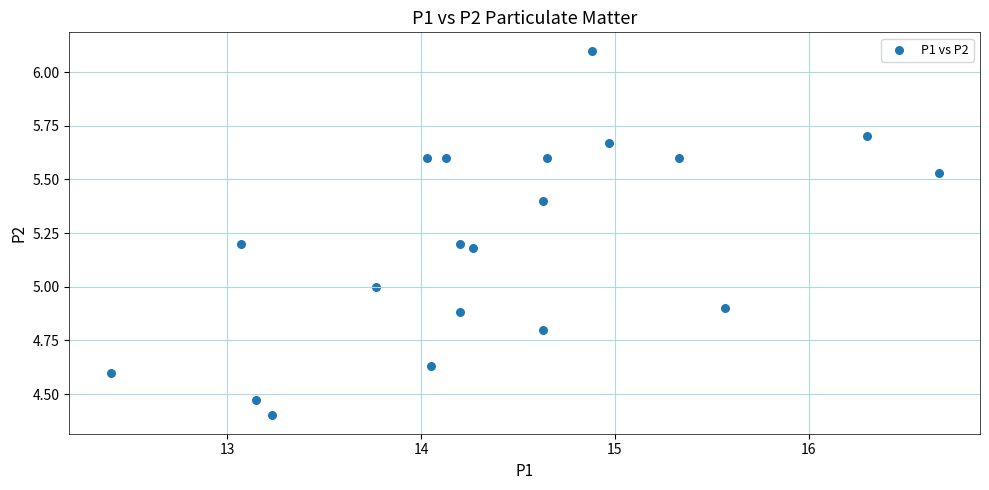

What is the range of Y values (max minus min)?

1.7